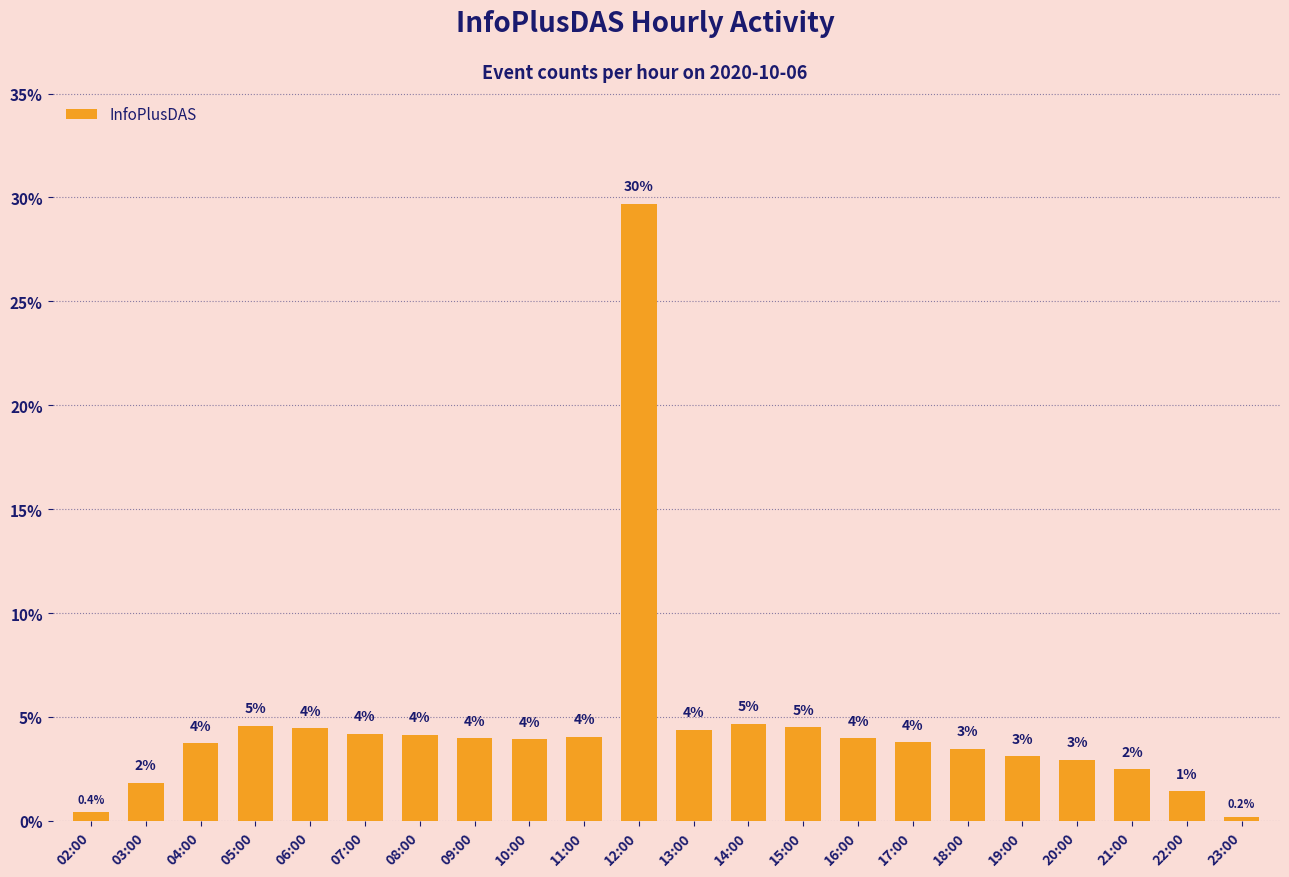

What is the label of the 14th bar from the left?

15:00